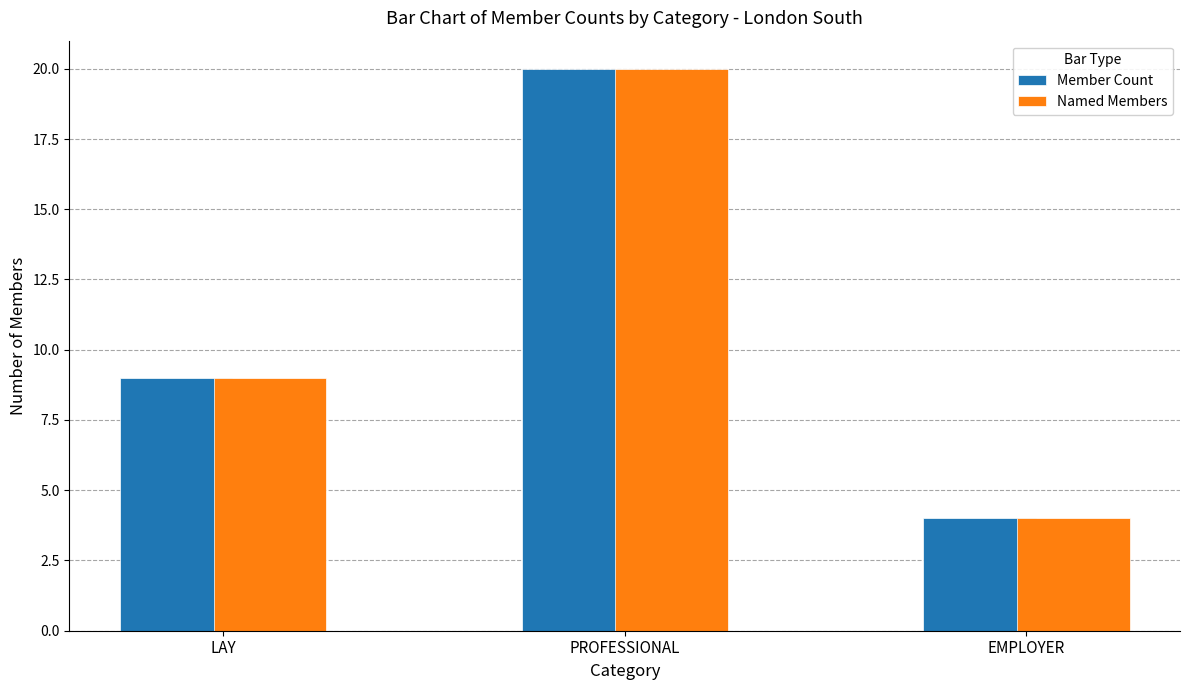

Is the value of Named Members at PROFESSIONAL greater than the value of Member Count at LAY?

Yes